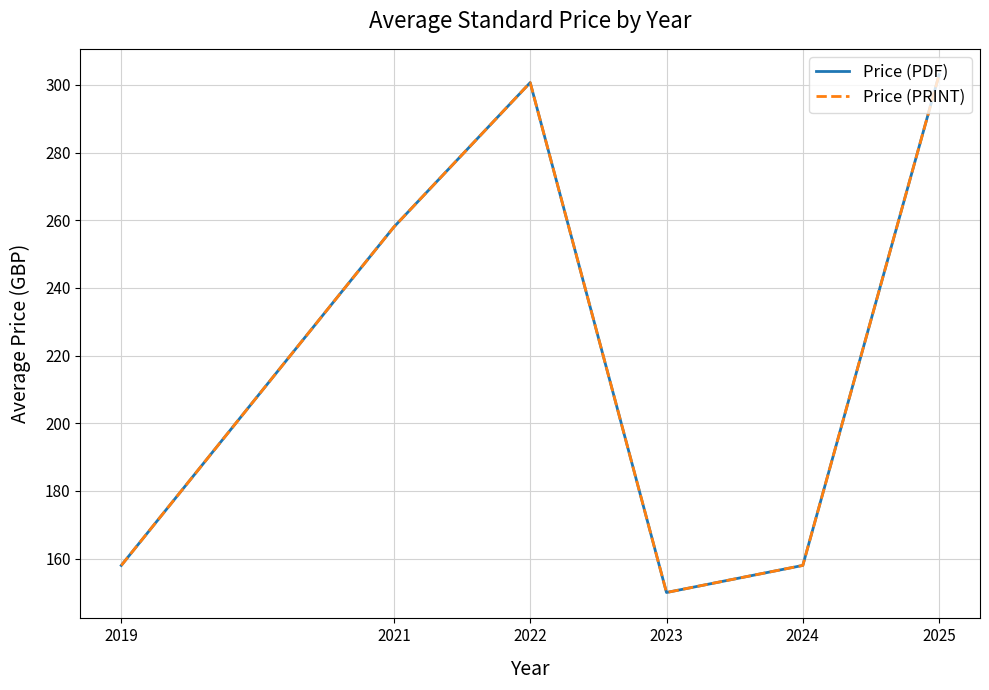

Is the value of Price (PRINT) at 2024 greater than the value of Price (PDF) at 2024?

No